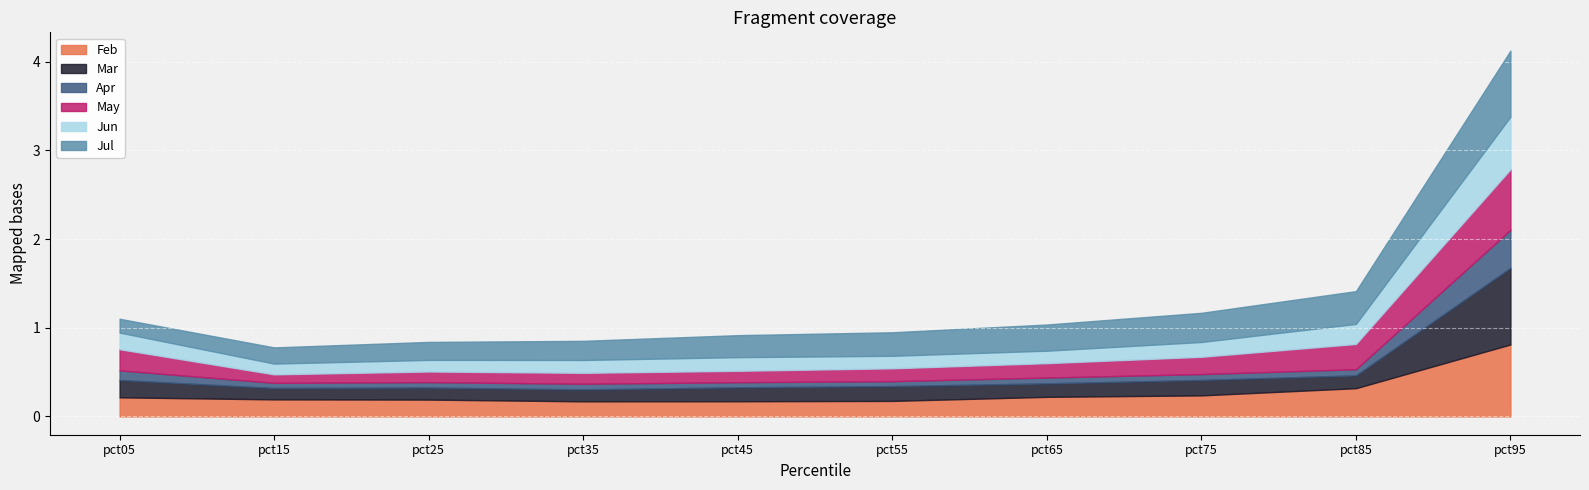

True or false: Jun has a value of 0.1 at pct25.

True